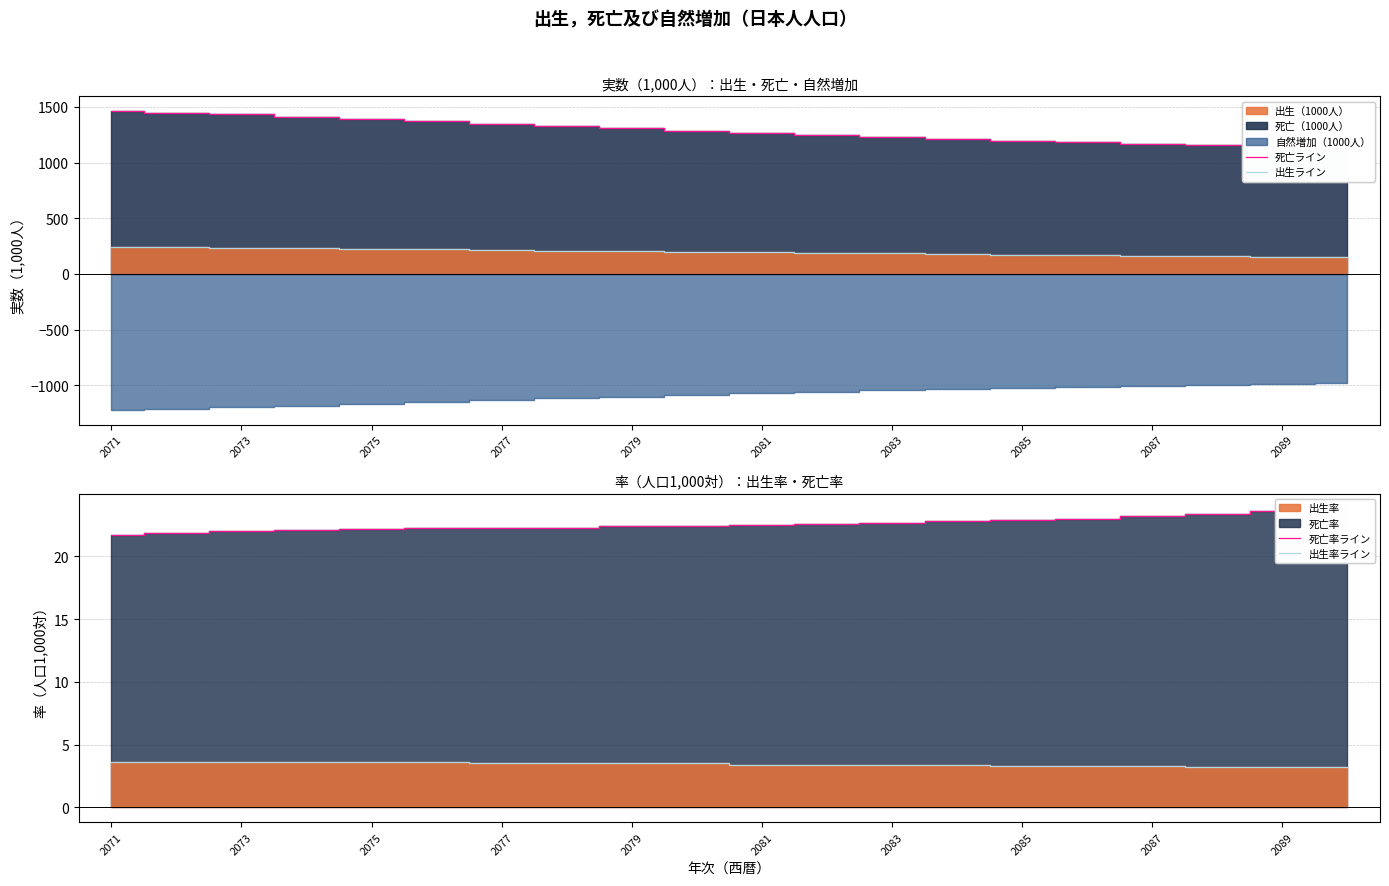

At which category is the sum across all series the highest?

2071